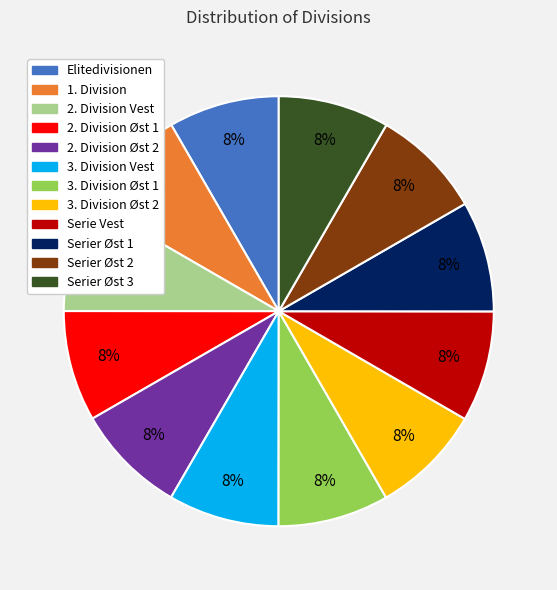

To the nearest percent, what is the average slice percentage?

8%